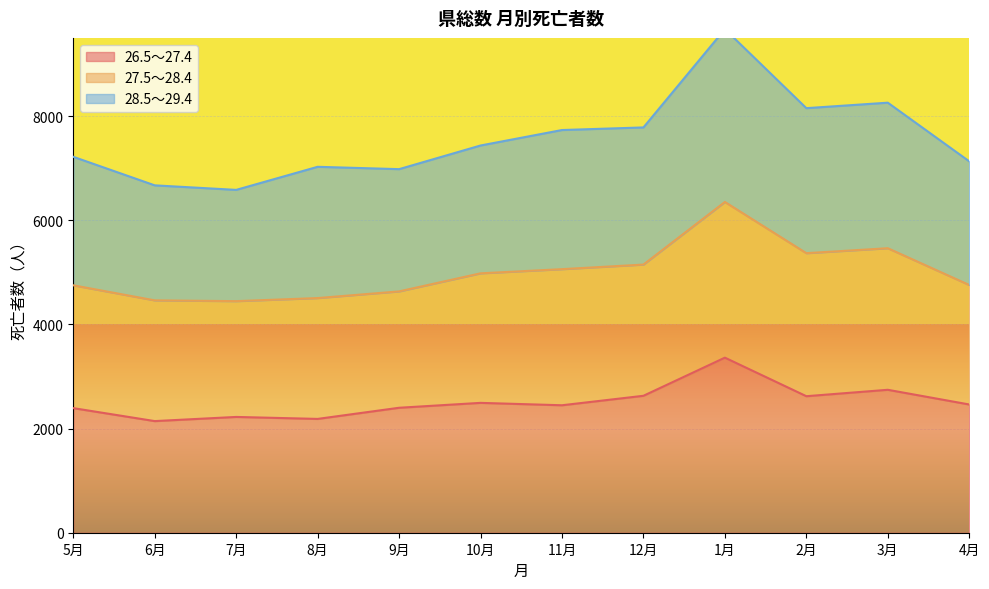

Which series has the largest total across all categories?

28.5～29.4